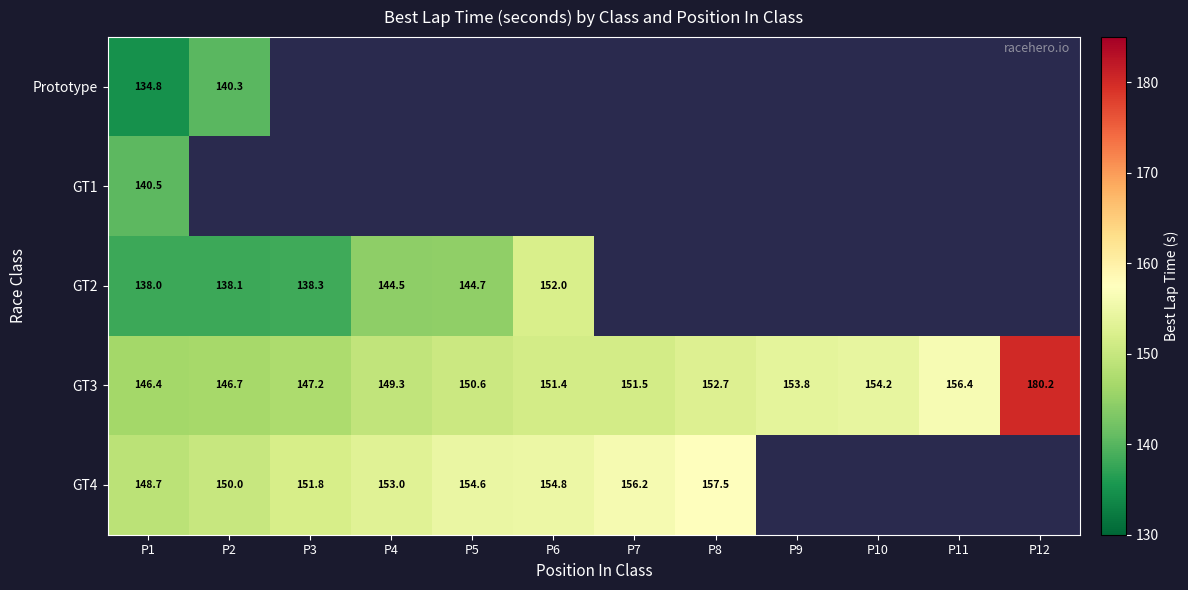

Is the value of Prototype at P2 greater than the value of GT3 at P3?

No